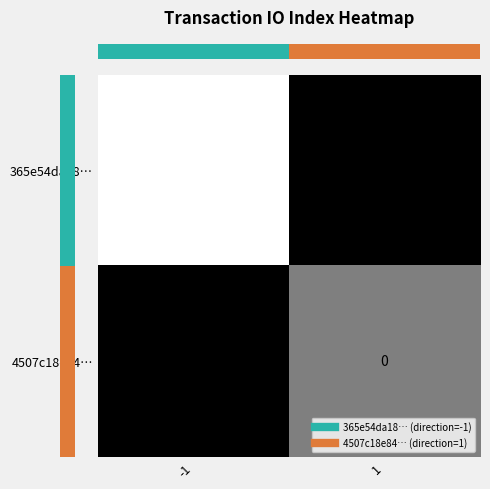

Between -1 and 1, which series saw the biggest shift?

365e54da18…